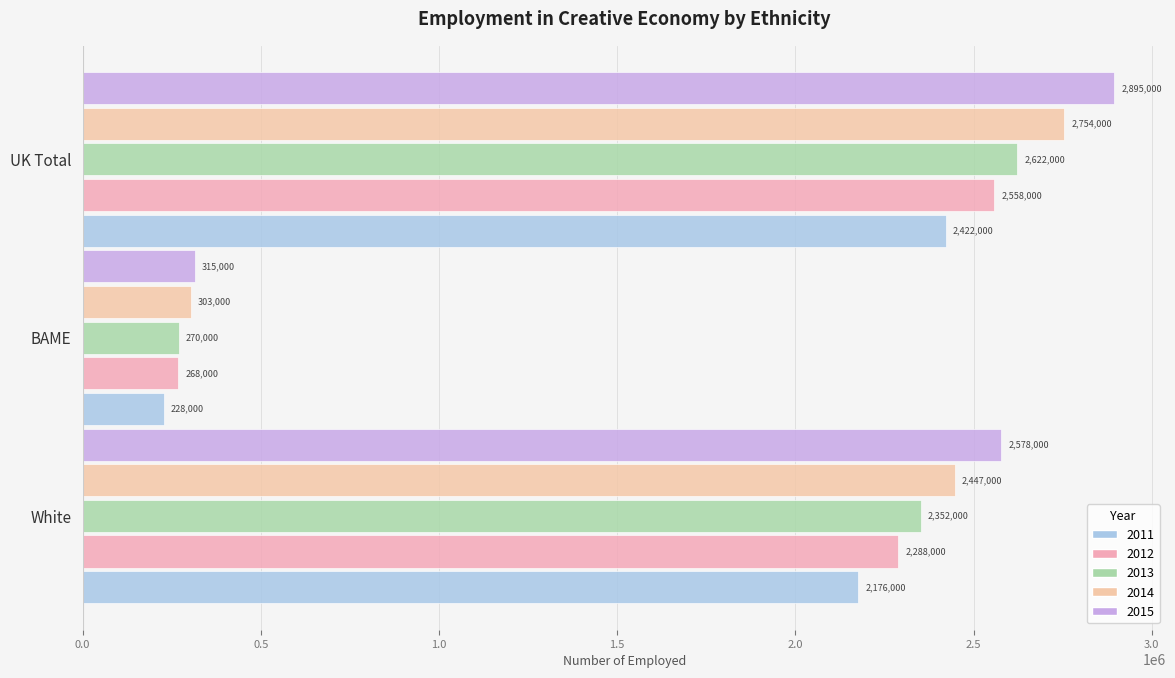

Where is 2013 nearest to the value 1446000?

White